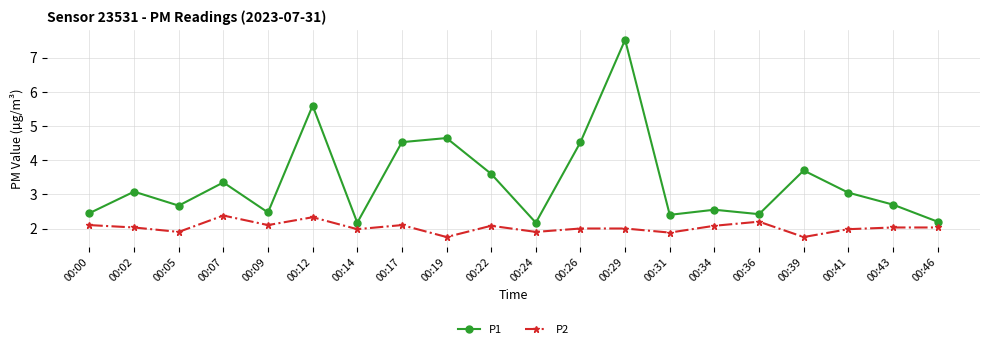

How many interior local peaks does the P1 series have?

7